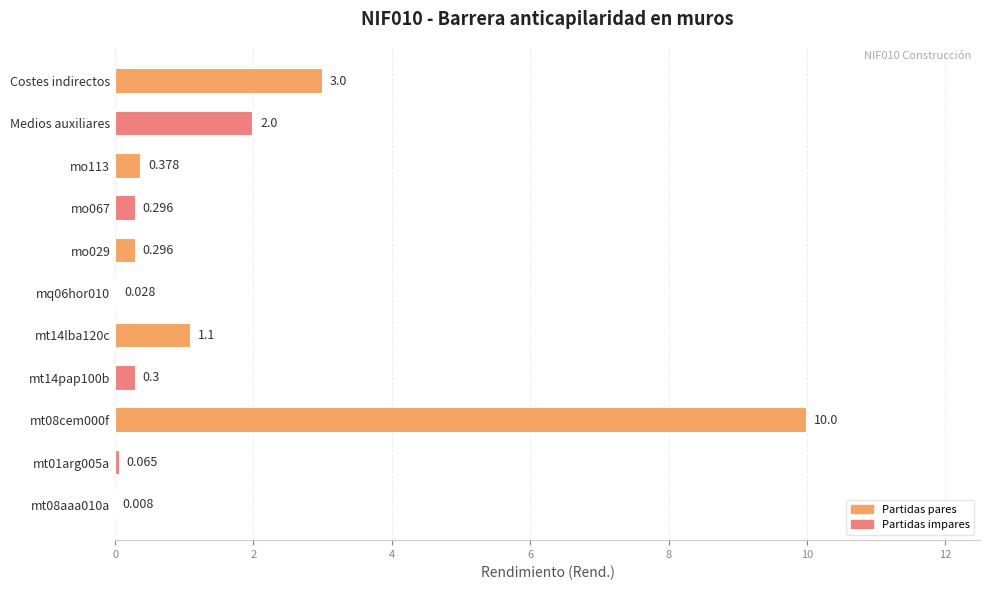

At which label is the value closest to 5?

Costes indirectos